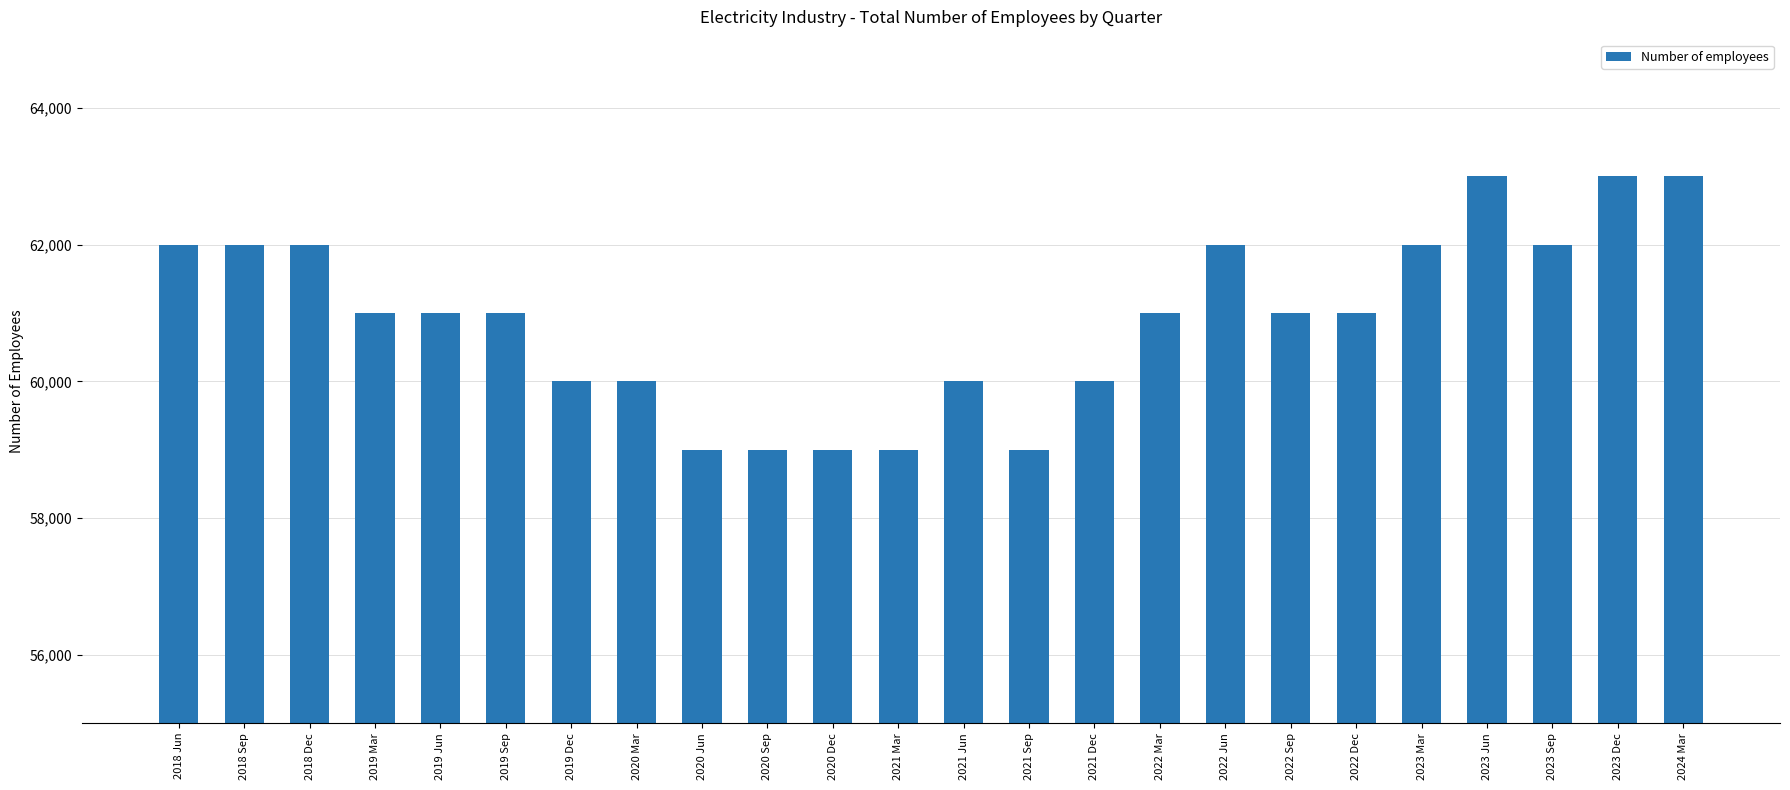

What is the smallest value displayed?

59000